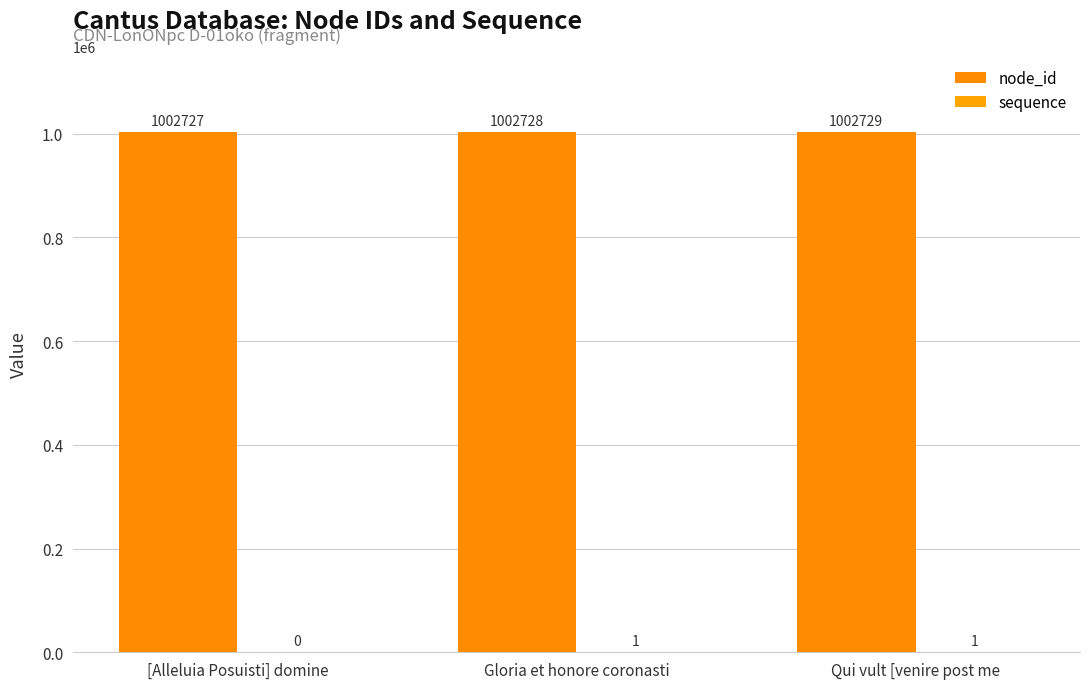

How many distinct data groups are displayed?

2